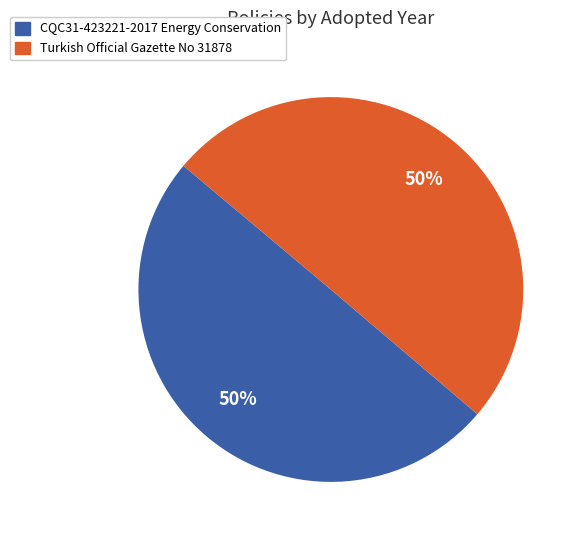

To the nearest percent, what is the average slice percentage?

50%